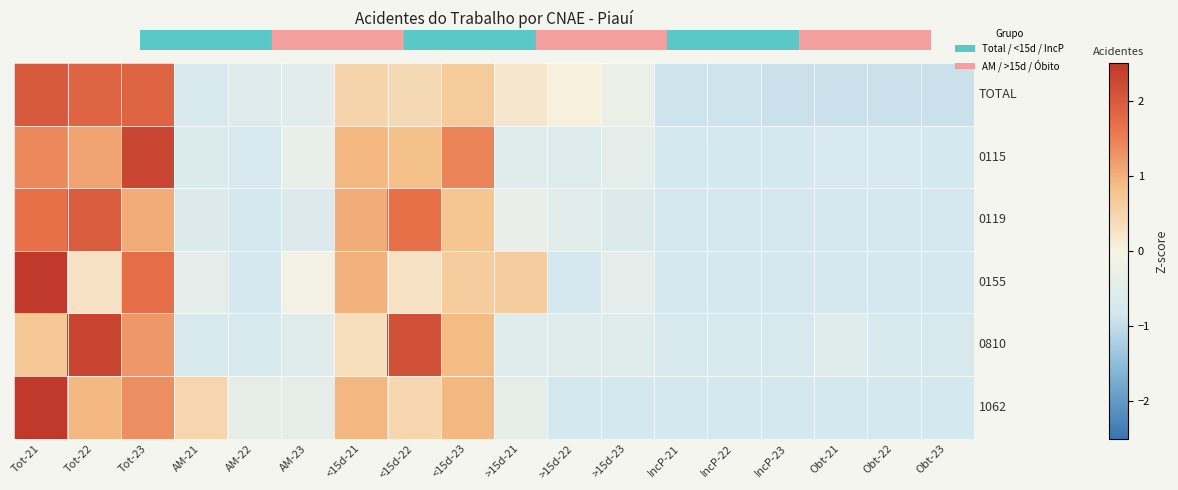

Reading left to right, transcribe all the data shown in this chart.

TOTAL: Tot-21=2.0	Tot-22=1.9	Tot-23=1.9	AM-21=-0.7	AM-22=-0.6	AM-23=-0.5	<15d-21=0.5	<15d-22=0.4	<15d-23=0.6	>15d-21=0.2	>15d-22=0.0	>15d-23=-0.3	IncP-21=-0.9	IncP-22=-0.9	IncP-23=-0.9	Obt-21=-0.9	Obt-22=-0.9	Obt-23=-0.9
0115: Tot-21=1.4	Tot-22=1.1	Tot-23=2.3	AM-21=-0.7	AM-22=-0.8	AM-23=-0.3	<15d-21=0.9	<15d-22=0.8	<15d-23=1.5	>15d-21=-0.5	>15d-22=-0.6	>15d-23=-0.4	IncP-21=-0.8	IncP-22=-0.8	IncP-23=-0.8	Obt-21=-0.8	Obt-22=-0.8	Obt-23=-0.8
0119: Tot-21=1.7	Tot-22=2.0	Tot-23=1.1	AM-21=-0.6	AM-22=-0.8	AM-23=-0.6	<15d-21=1.1	<15d-22=1.7	<15d-23=0.7	>15d-21=-0.3	>15d-22=-0.5	>15d-23=-0.6	IncP-21=-0.8	IncP-22=-0.8	IncP-23=-0.8	Obt-21=-0.8	Obt-22=-0.8	Obt-23=-0.8
0155: Tot-21=2.8	Tot-22=0.3	Tot-23=1.7	AM-21=-0.4	AM-22=-0.8	AM-23=-0.1	<15d-21=1.0	<15d-22=0.3	<15d-23=0.6	>15d-21=0.6	>15d-22=-0.8	>15d-23=-0.4	IncP-21=-0.8	IncP-22=-0.8	IncP-23=-0.8	Obt-21=-0.8	Obt-22=-0.8	Obt-23=-0.8
0810: Tot-21=0.7	Tot-22=2.3	Tot-23=1.3	AM-21=-0.7	AM-22=-0.7	AM-23=-0.5	<15d-21=0.4	<15d-22=2.1	<15d-23=0.9	>15d-21=-0.5	>15d-22=-0.5	>15d-23=-0.5	IncP-21=-0.7	IncP-22=-0.7	IncP-23=-0.7	Obt-21=-0.5	Obt-22=-0.7	Obt-23=-0.7
1062: Tot-21=2.7	Tot-22=0.9	Tot-23=1.4	AM-21=0.5	AM-22=-0.4	AM-23=-0.4	<15d-21=0.9	<15d-22=0.5	<15d-23=0.9	>15d-21=-0.4	>15d-22=-0.8	>15d-23=-0.8	IncP-21=-0.8	IncP-22=-0.8	IncP-23=-0.8	Obt-21=-0.8	Obt-22=-0.8	Obt-23=-0.8